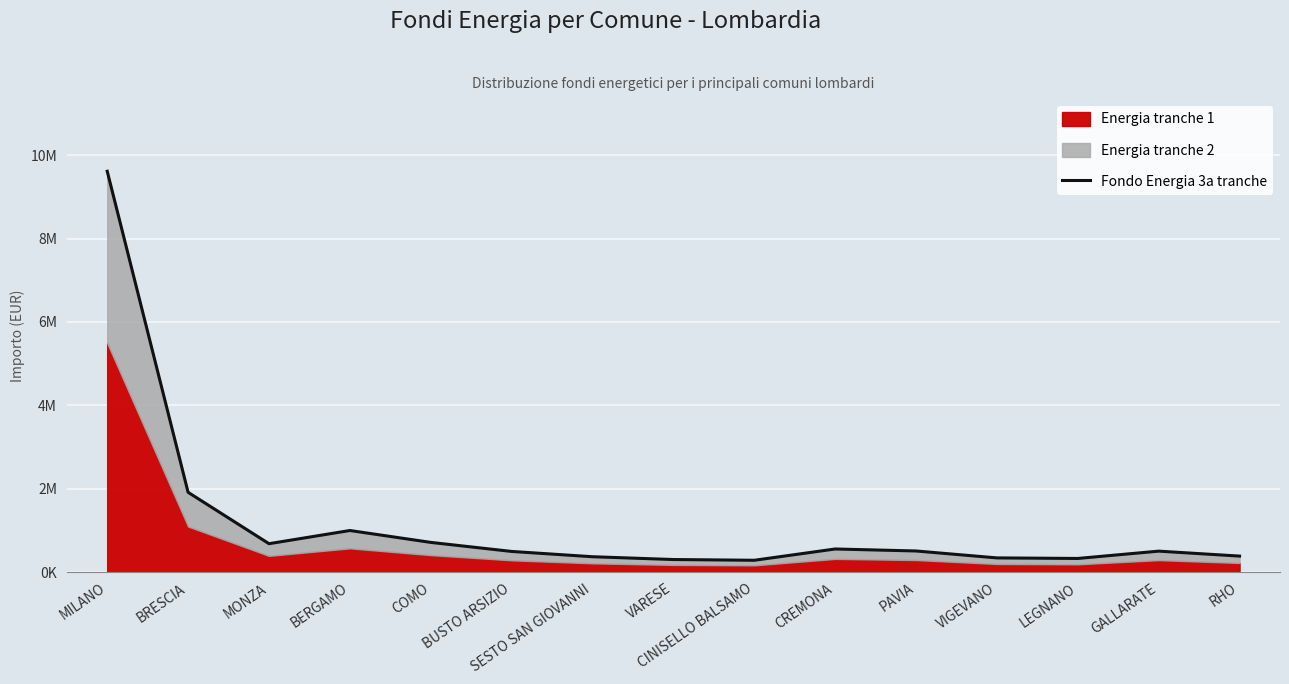

What is the sum of the values at CREMONA and BUSTO ARSIZIO?

1048872.2